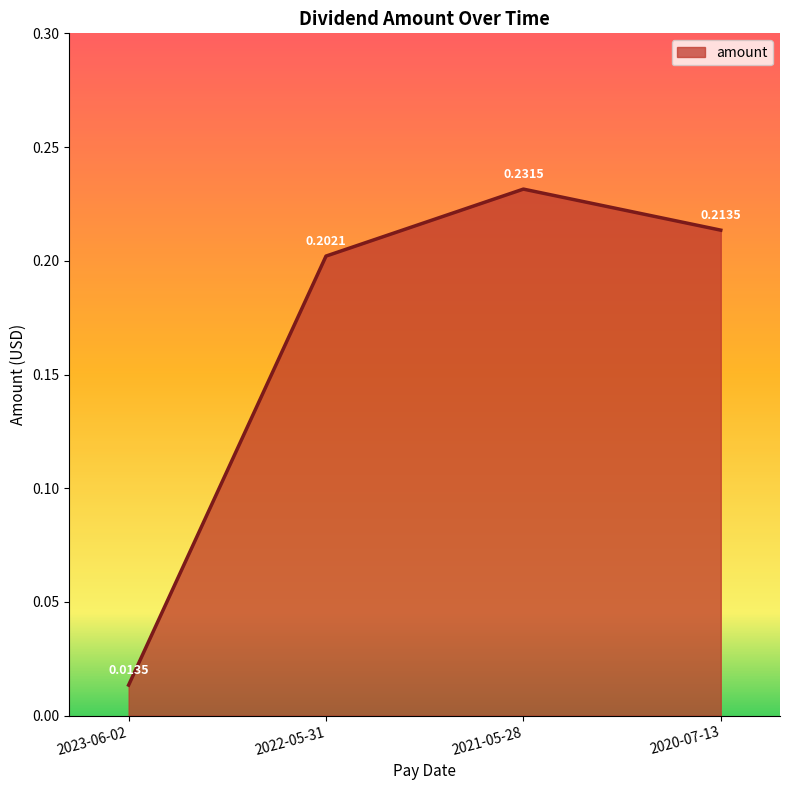

True or false: there are more than 2 points higher than both neighbors.

False